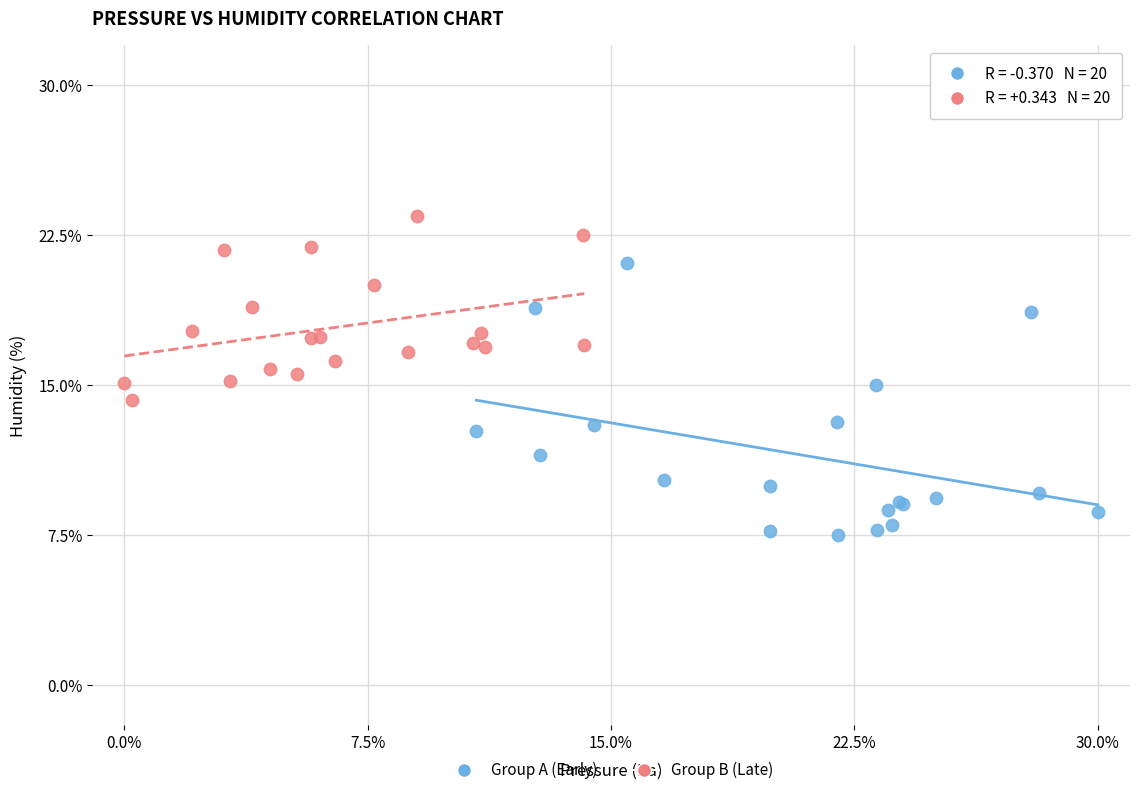

Which series reaches the maximum Y coordinate?

Group B (Late)